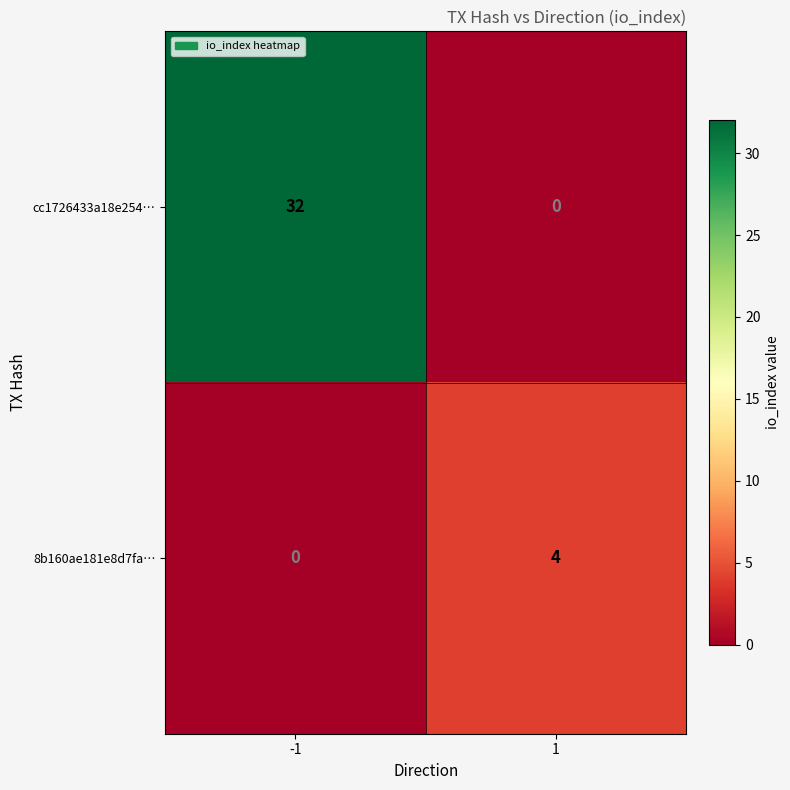

Which series changed the most between -1 and 1?

cc1726433a18e254…